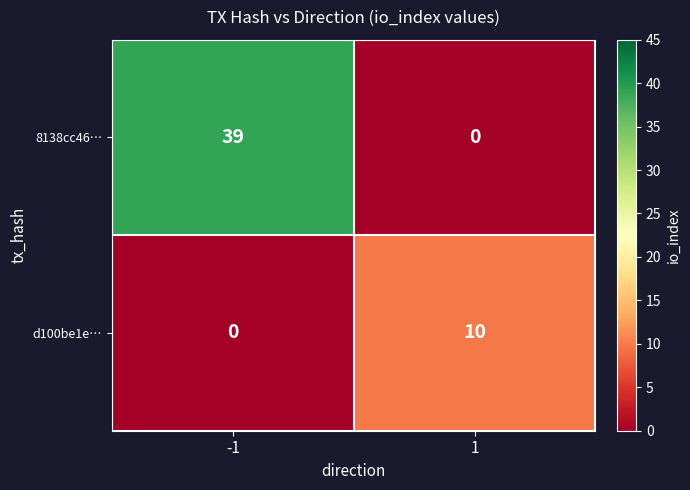

At which category is the sum across all series the highest?

-1